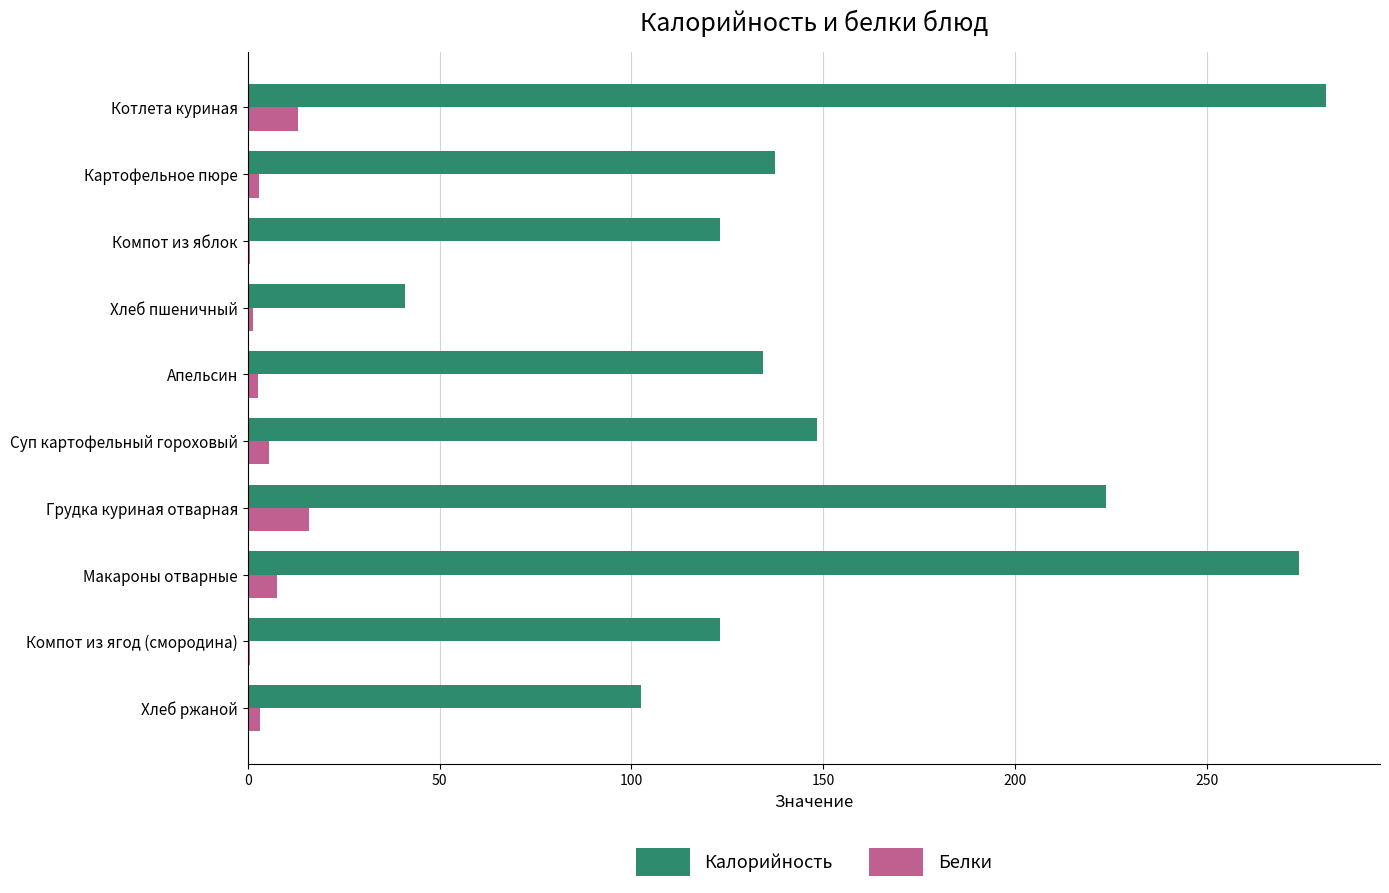

True or false: Калорийность has a value of 80.9 at Котлета куриная.

False